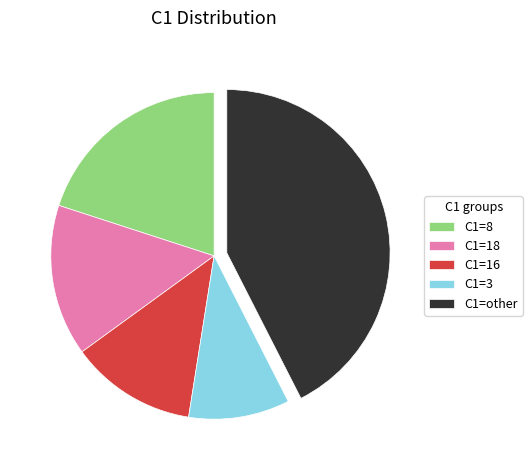

What is the smallest slice in the pie chart?

C1=3